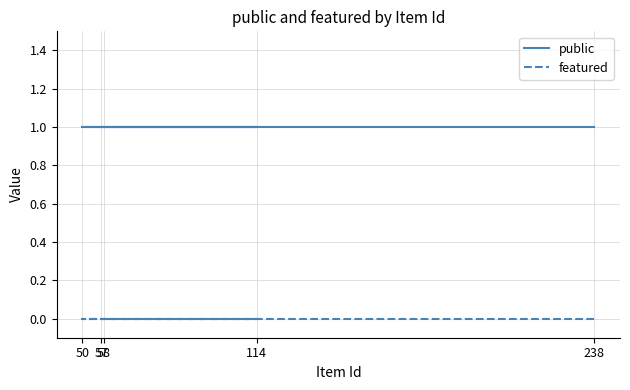

Which series has the widest spread of values?

public